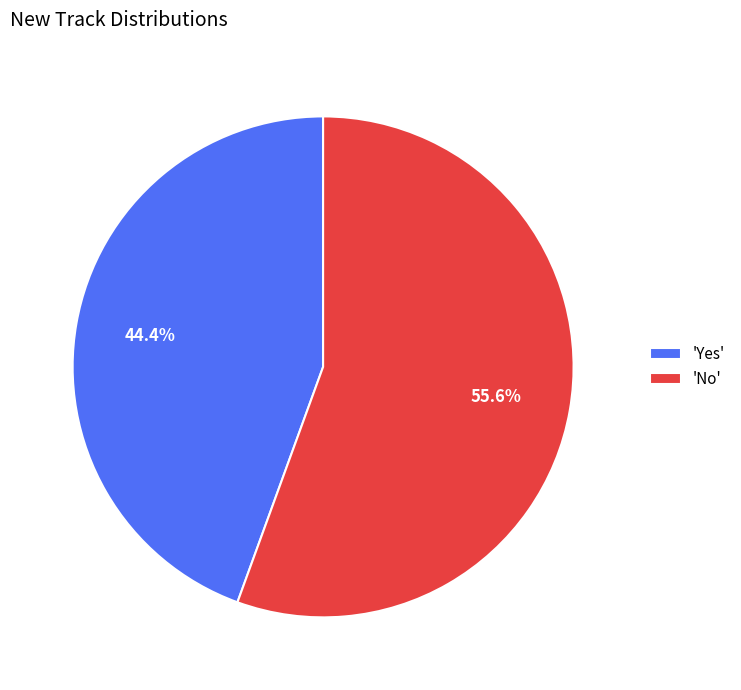

How many slices are in this pie chart?

2